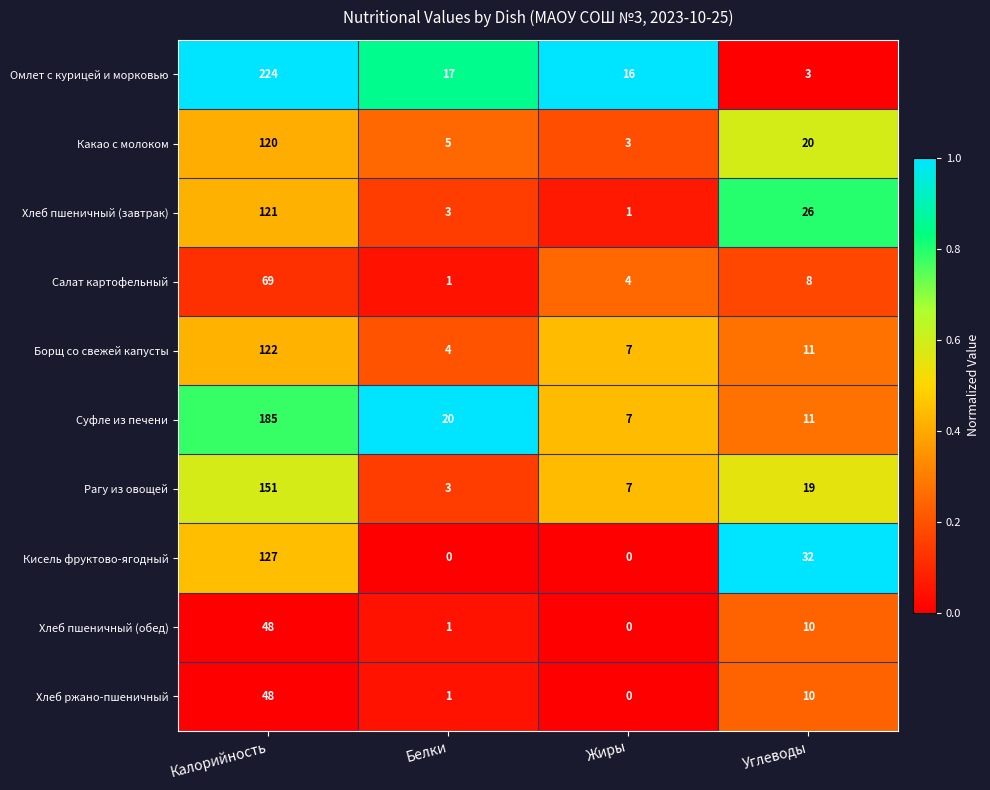

What is the total value across all series at Углеводы?

150